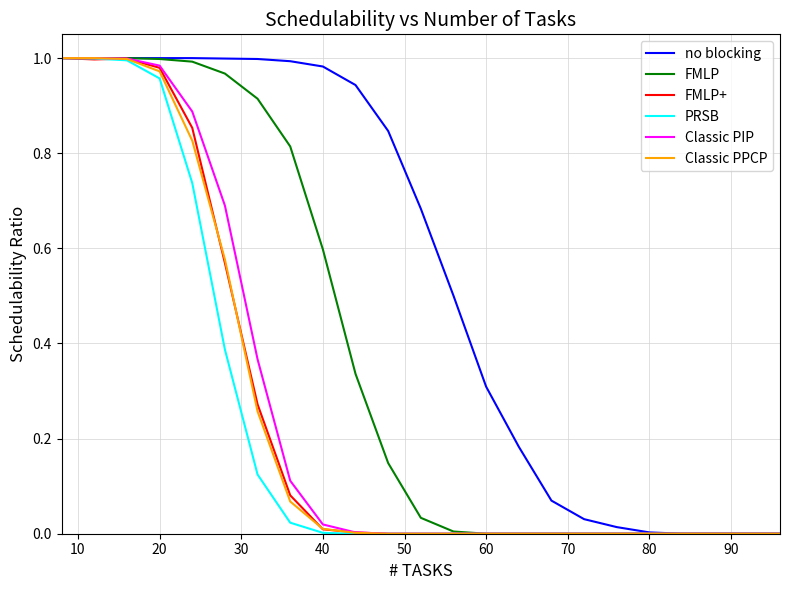

Which series has the largest total across all categories?

no blocking